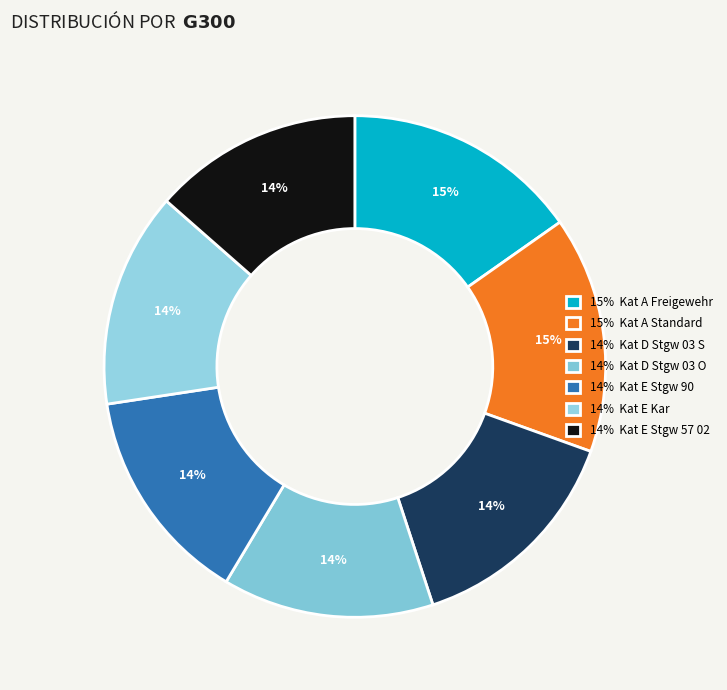

How many slices are in this pie chart?

7